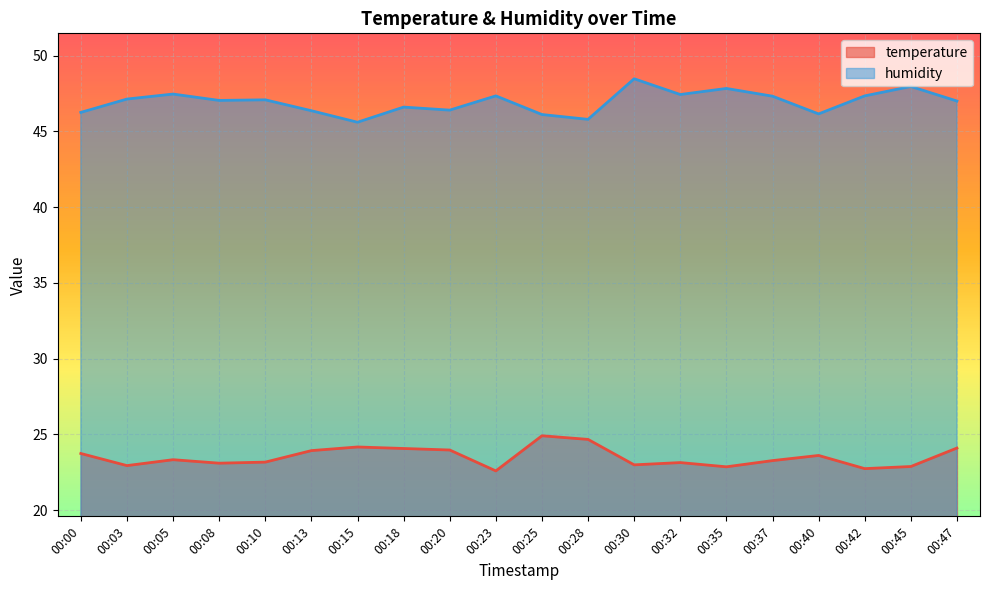

What is the total value across all series at 00:47?

71.1